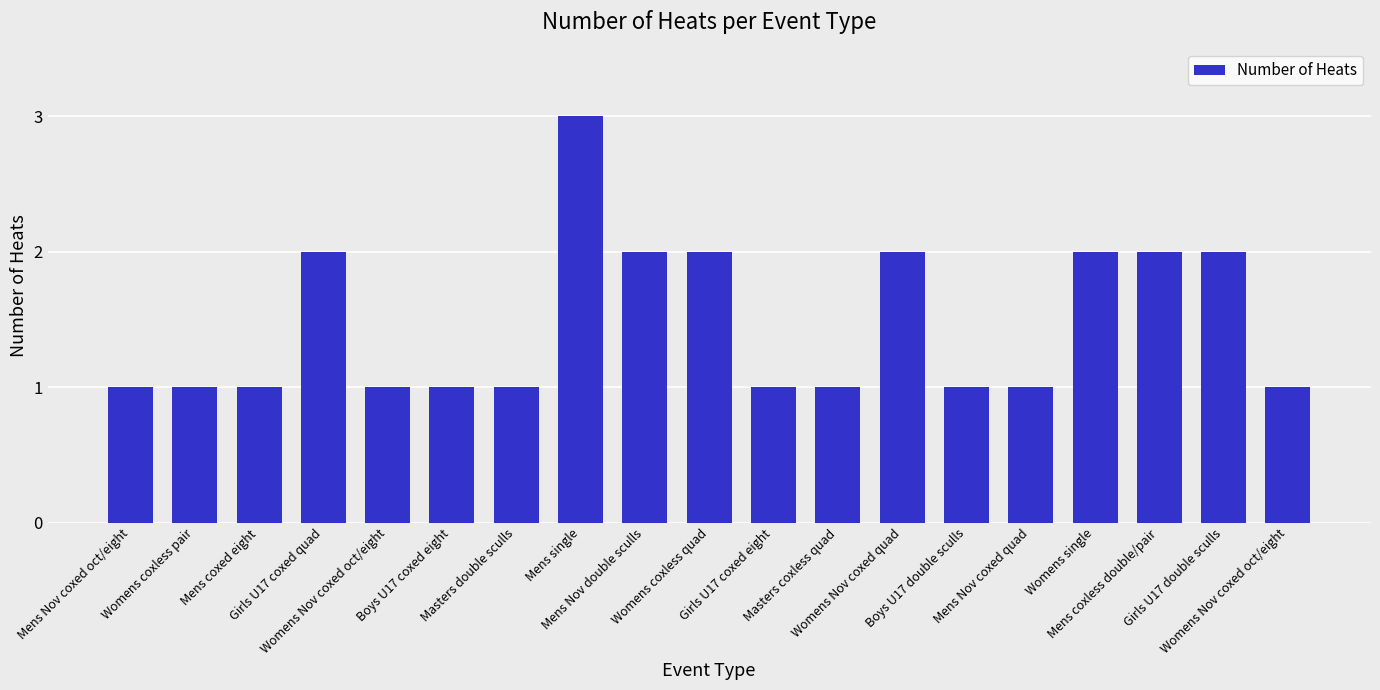

Reading right to left, list all the values displayed in this chart.

Womens Nov coxed oct/eight=1	Girls U17 double sculls=2	Mens coxless double/pair=2	Womens single=2	Mens Nov coxed quad=1	Boys U17 double sculls=1	Womens Nov coxed quad=2	Masters coxless quad=1	Girls U17 coxed eight=1	Womens coxless quad=2	Mens Nov double sculls=2	Mens single=3	Masters double sculls=1	Boys U17 coxed eight=1	Womens Nov coxed oct/eight=1	Girls U17 coxed quad=2	Mens coxed eight=1	Womens coxless pair=1	Mens Nov coxed oct/eight=1